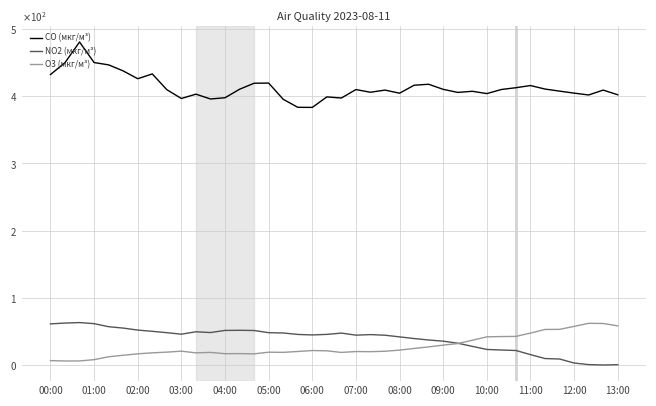

Does the chart have visible grid lines?

Yes